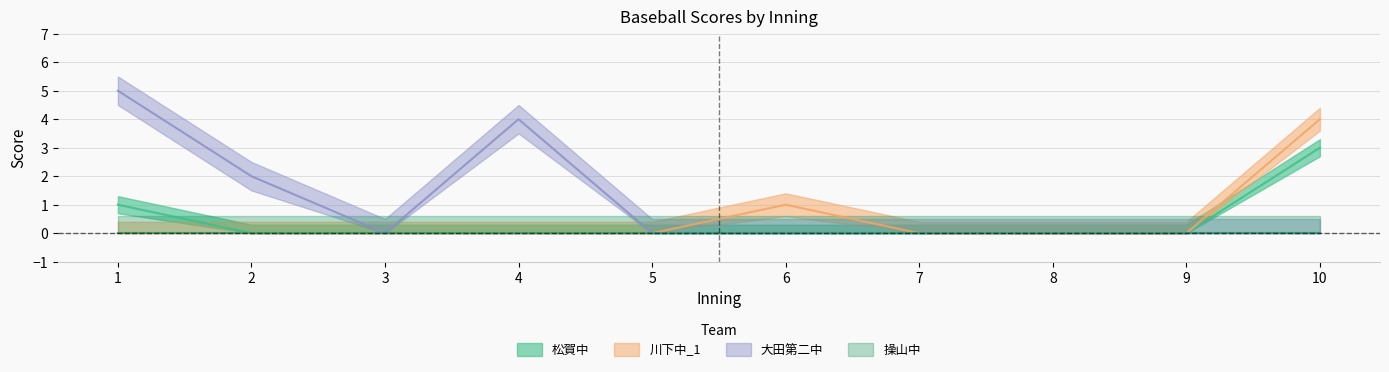

Where is the first local minimum for 大田第二中?

3